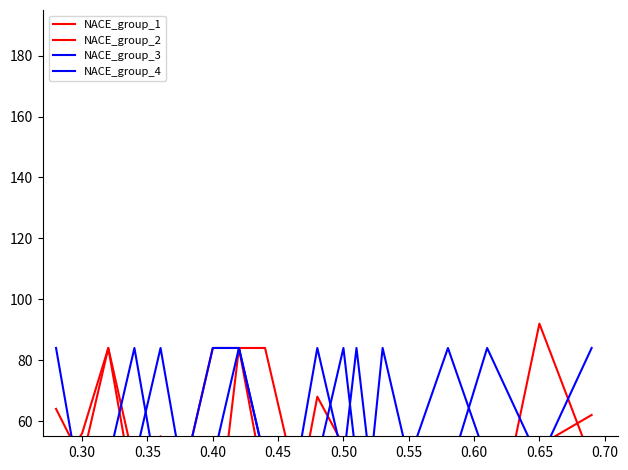

What is the difference between the maximum and minimum values in the NACE_group_1 series?

82